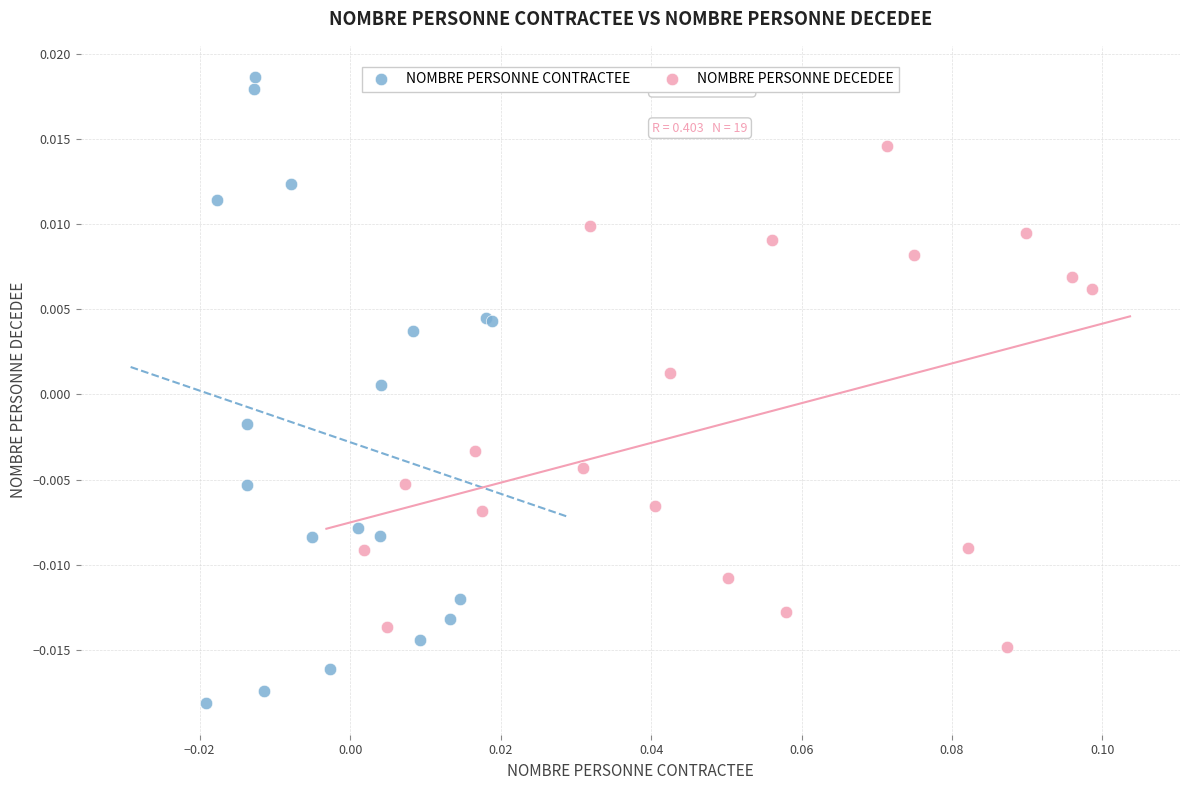

Which series contains the lowest Y value?

NOMBRE PERSONNE CONTRACTEE